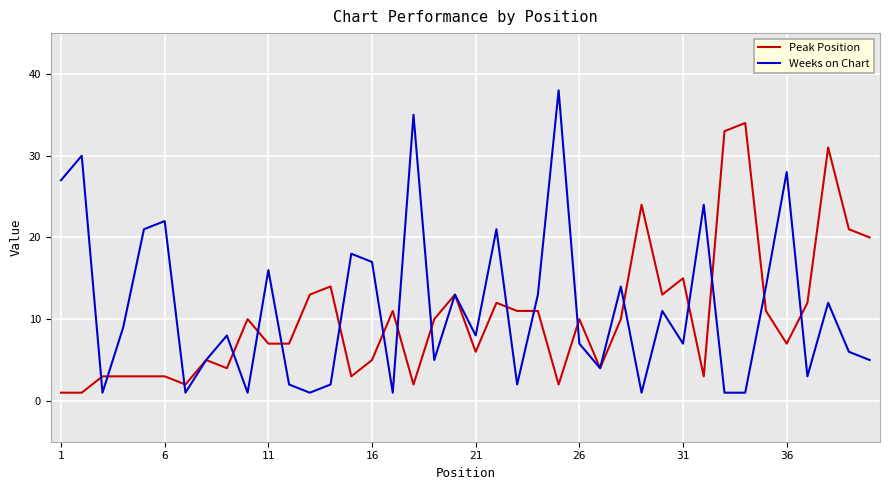

What is the sum of all Peak Position values?

410